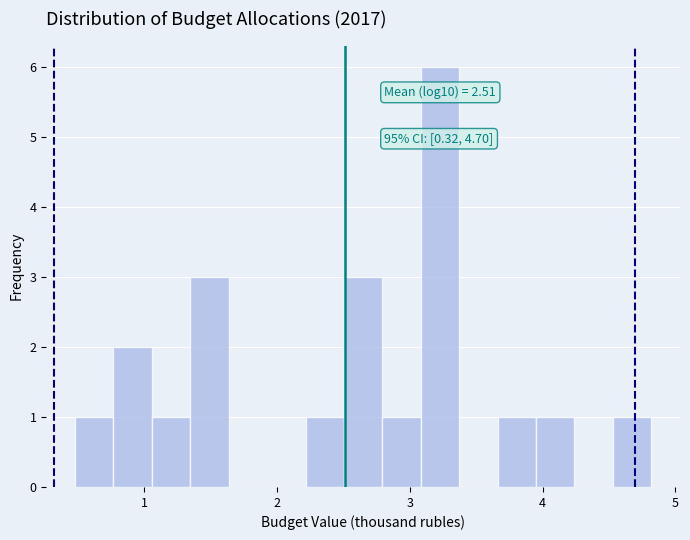

Around what value on the x-axis is the tallest bar? Give the approximate position of its centre, as read against the axis.

3.2